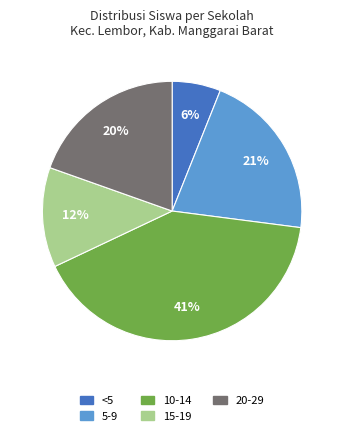

Count the number of slices in the pie.

5